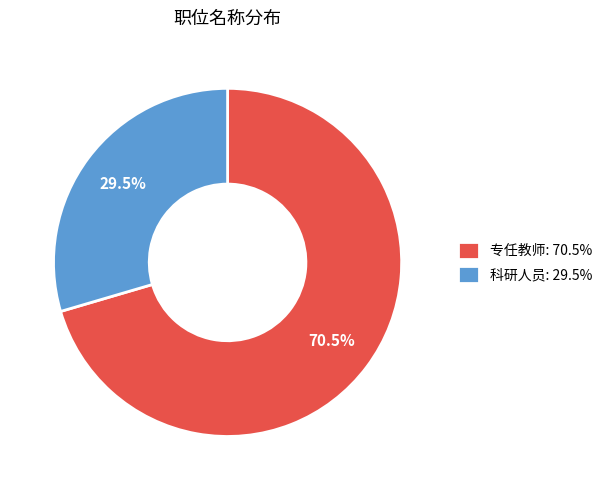

How much of the chart is everything except 专任教师?

29.5%